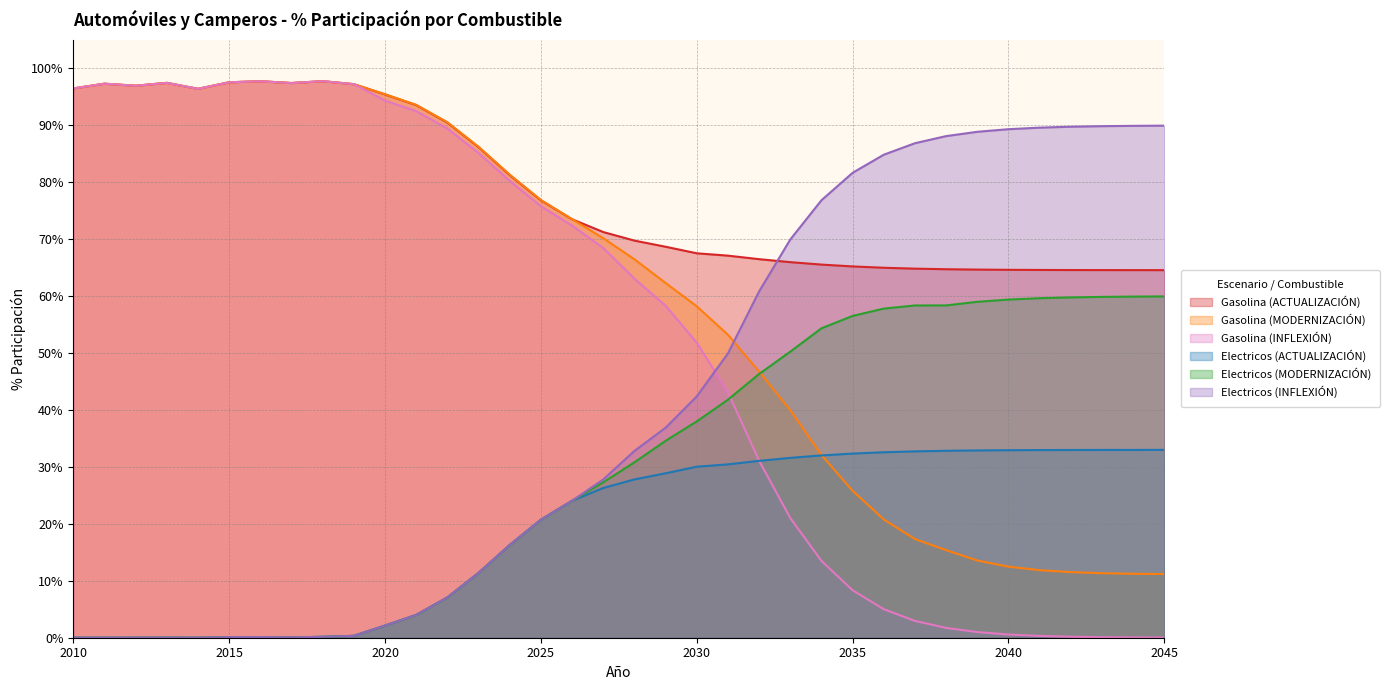

How many interior local valleys does the Electricos (ACTUALIZACIÓN) series have?

2